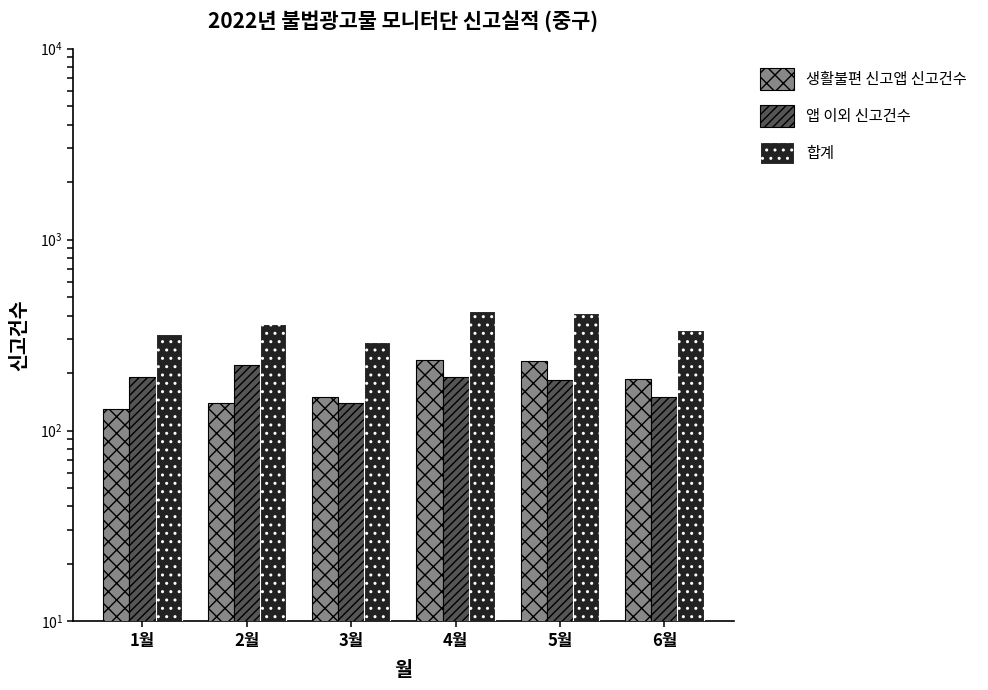

Reading left to right, extract all data points from this chart.

생활불편 신고앱 신고건수: 130	140	150	235	230	187
앱 이외 신고건수: 190	220	140	190	184	150
합계: 320	360	290	425	414	337